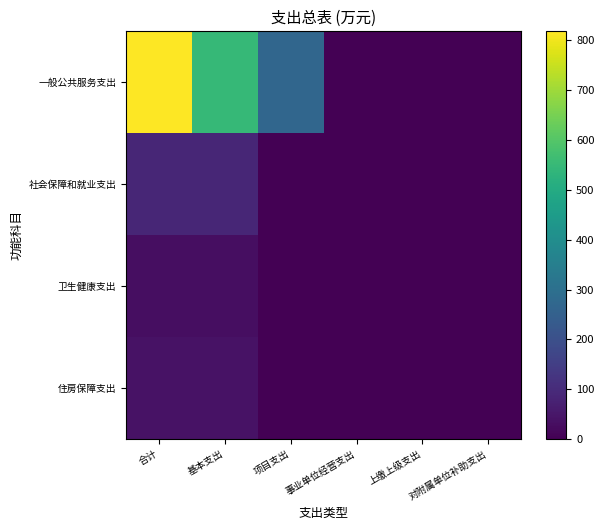

Reading left to right, transcribe all the data shown in this chart.

一般公共服务支出: 合计=817.9	基本支出=546.7	项目支出=271.2	事业单位经营支出=0.0	上缴上级支出=0.0	对附属单位补助支出=0.0
社会保障和就业支出: 合计=86.7	基本支出=86.7	项目支出=0.0	事业单位经营支出=0.0	上缴上级支出=0.0	对附属单位补助支出=0.0
卫生健康支出: 合计=30.1	基本支出=30.1	项目支出=0.0	事业单位经营支出=0.0	上缴上级支出=0.0	对附属单位补助支出=0.0
住房保障支出: 合计=41.5	基本支出=41.5	项目支出=0.0	事业单位经营支出=0.0	上缴上级支出=0.0	对附属单位补助支出=0.0